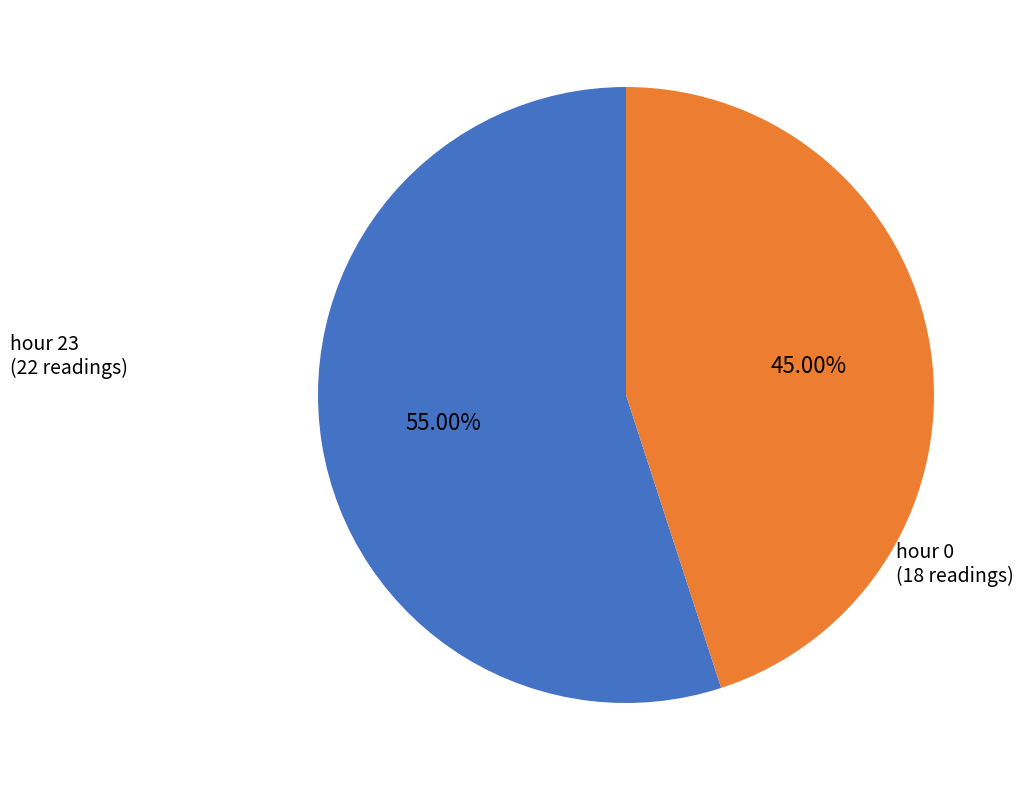

What percentage is the hour 0 slice, to the nearest percent?

45%